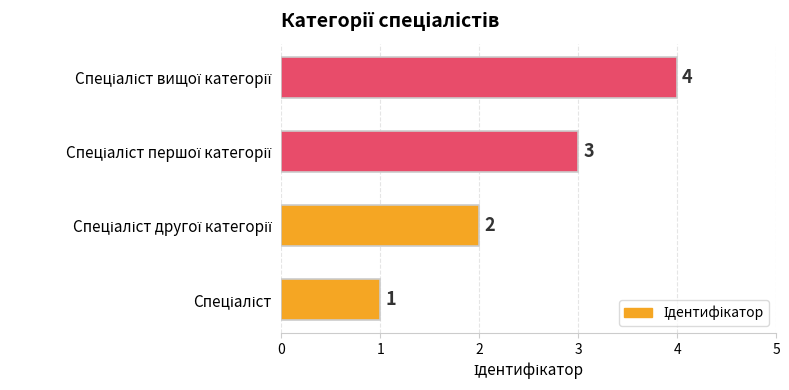

Count the values in the range 2 to 4.

3